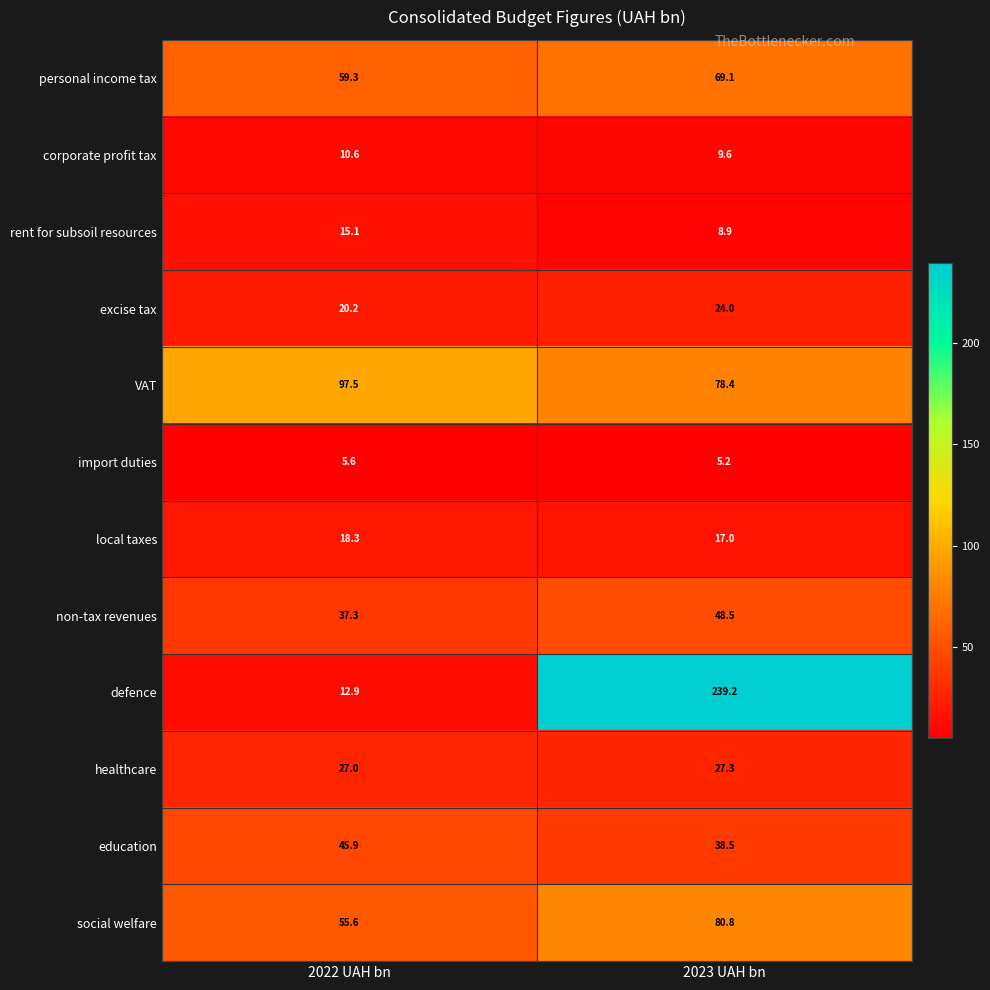

What is the total value across all series at 2023 UAH bn?

646.5